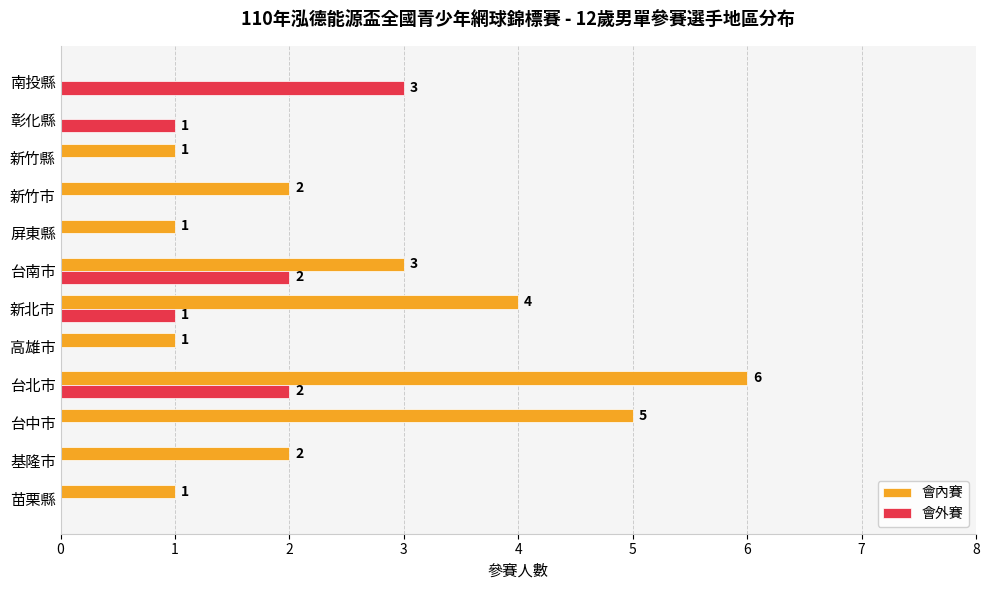

At which label is 會內賽 closest to 3?

台南市